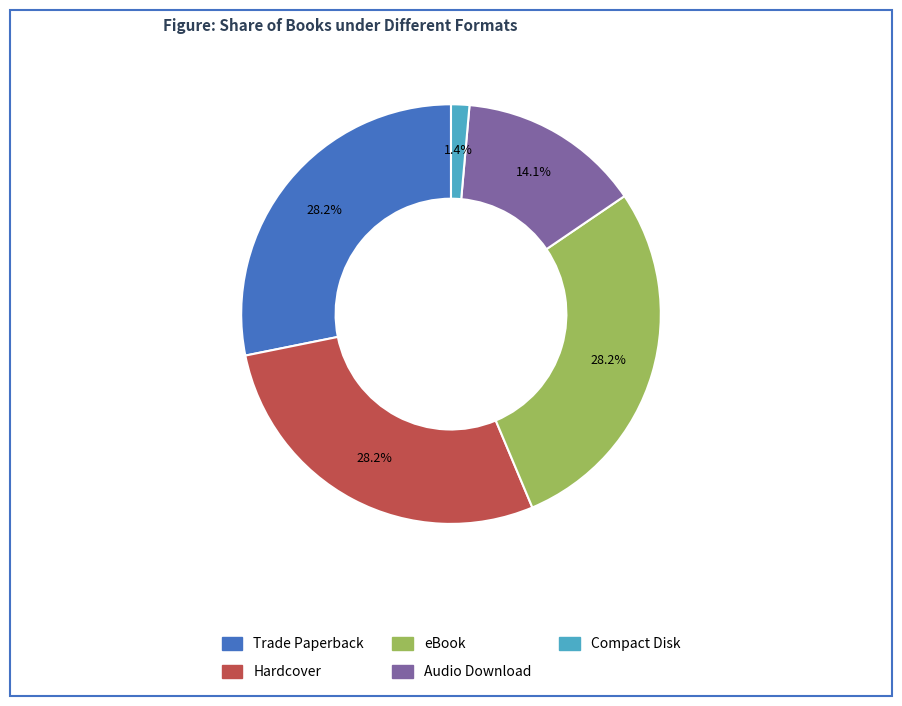

To the nearest percent, what is the combined percentage of Trade Paperback and Audio Download?

42%